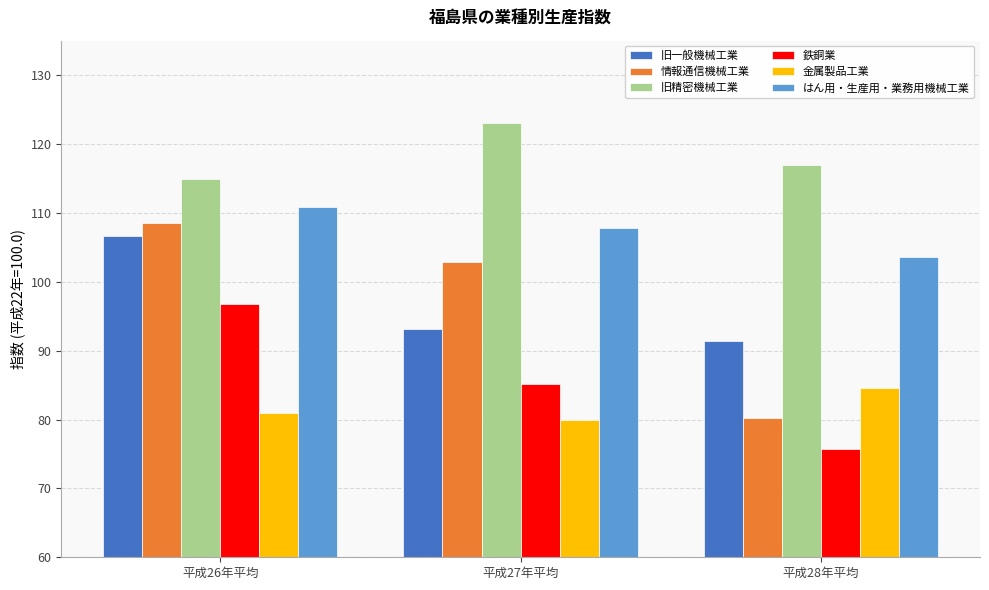

What are all the series names shown in the legend?

旧一般機械工業, 情報通信機械工業, 旧精密機械工業, 鉄銅業, 金属製品工業, はん用・生産用・業務用機械工業